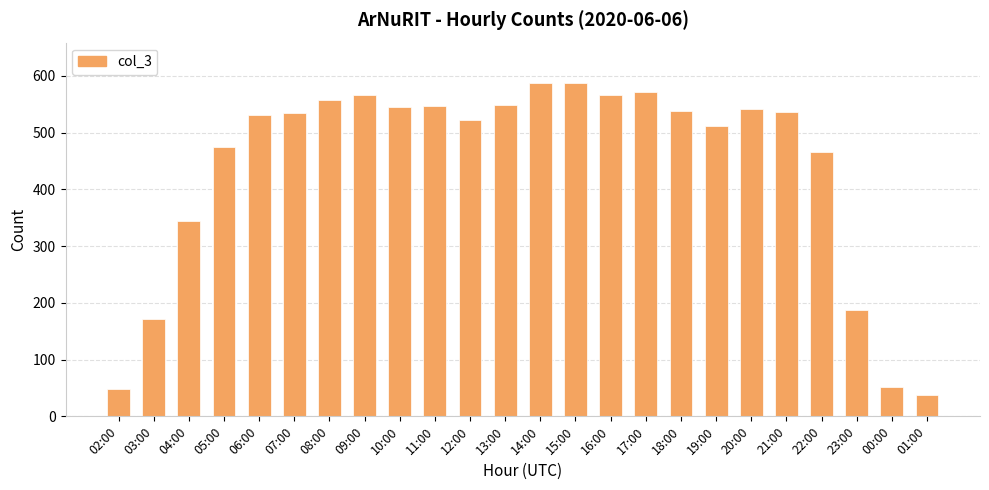

Where is the data nearest to the value 313?

04:00